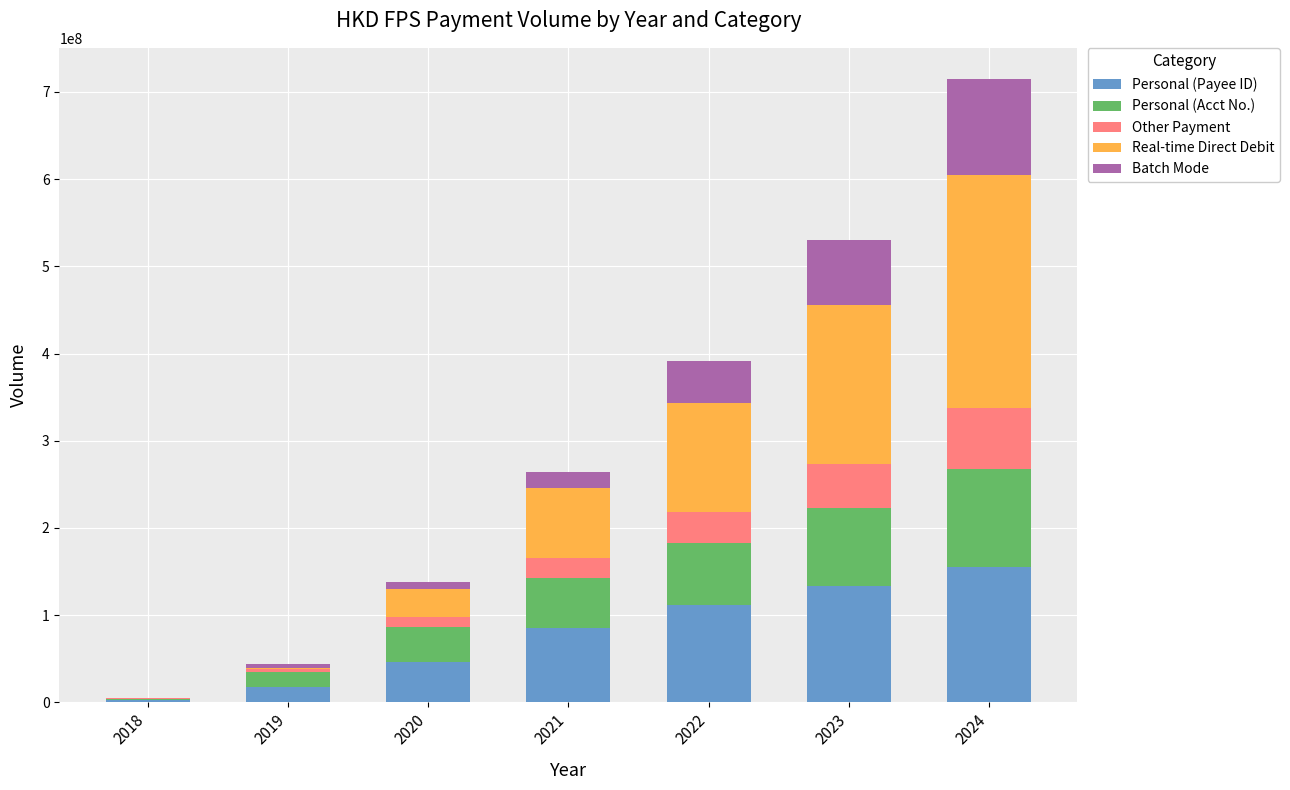

What is the maximum value for Personal (Payee ID)?

155671763